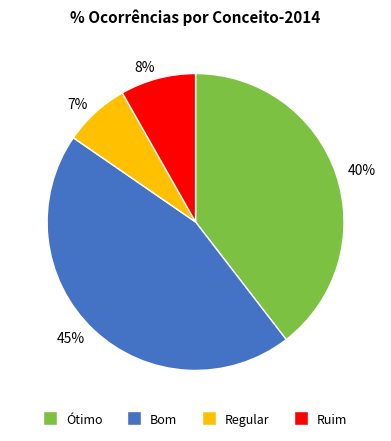

Do Regular and Ótimo together represent more than half of the pie?

No